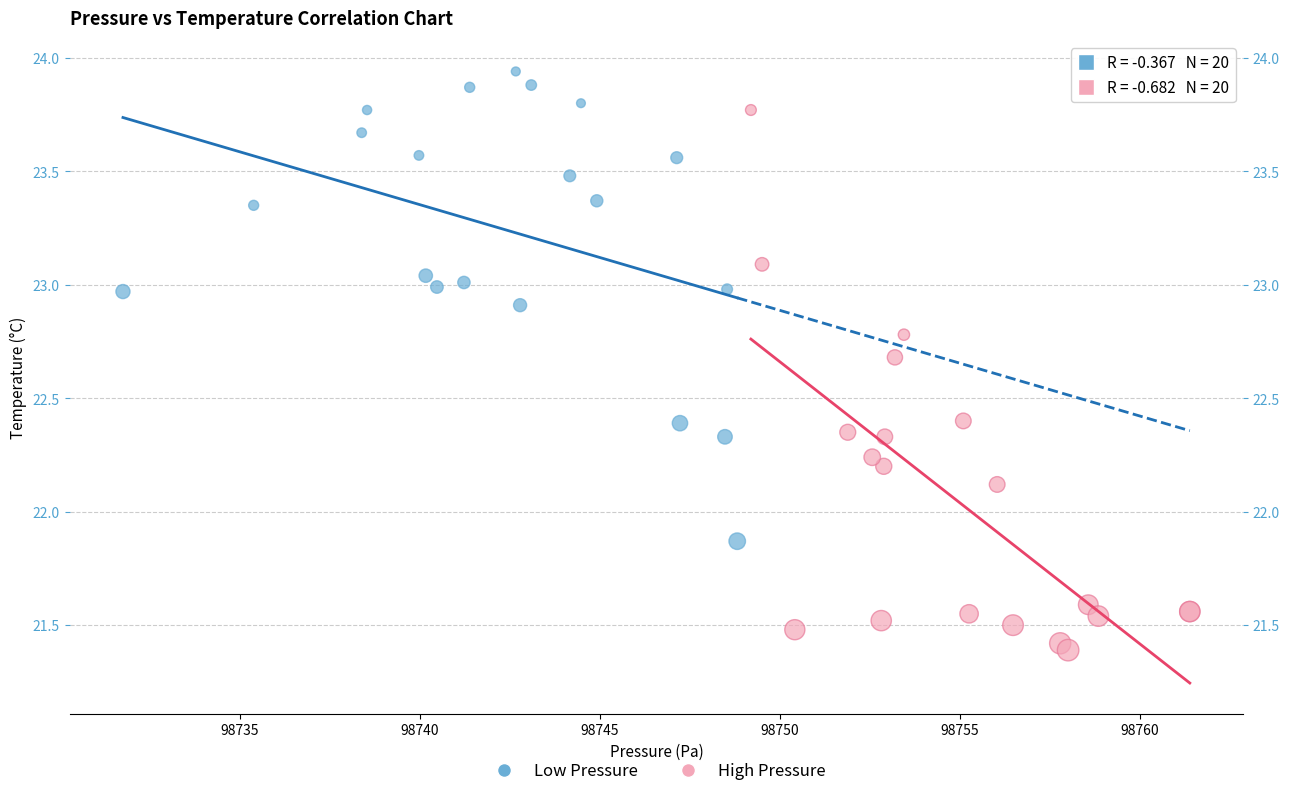

Which series reaches the minimum Y coordinate?

High Pressure